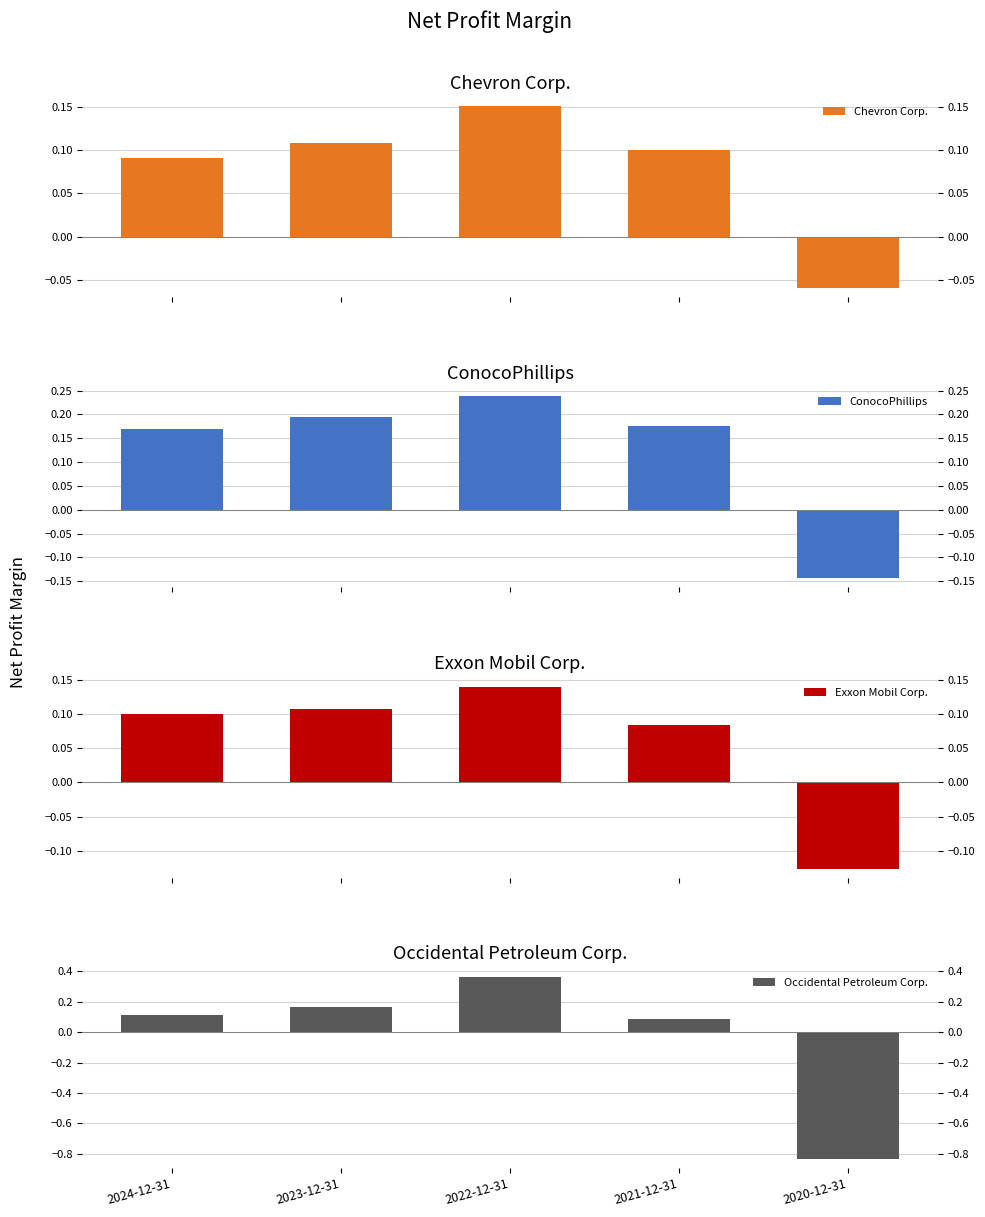

Is it true that ConocoPhillips equals 0.2 at 2024-12-31?

True